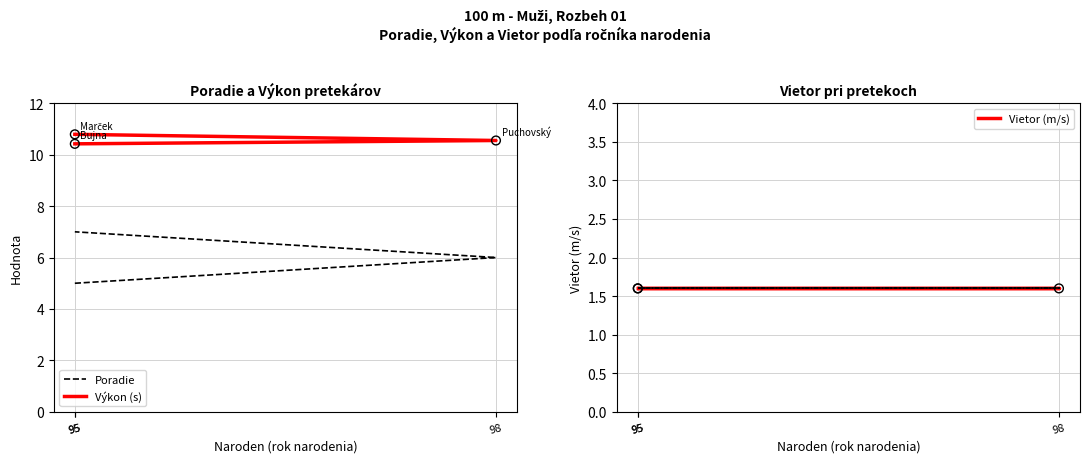

At which category is the sum across all series the highest?

95